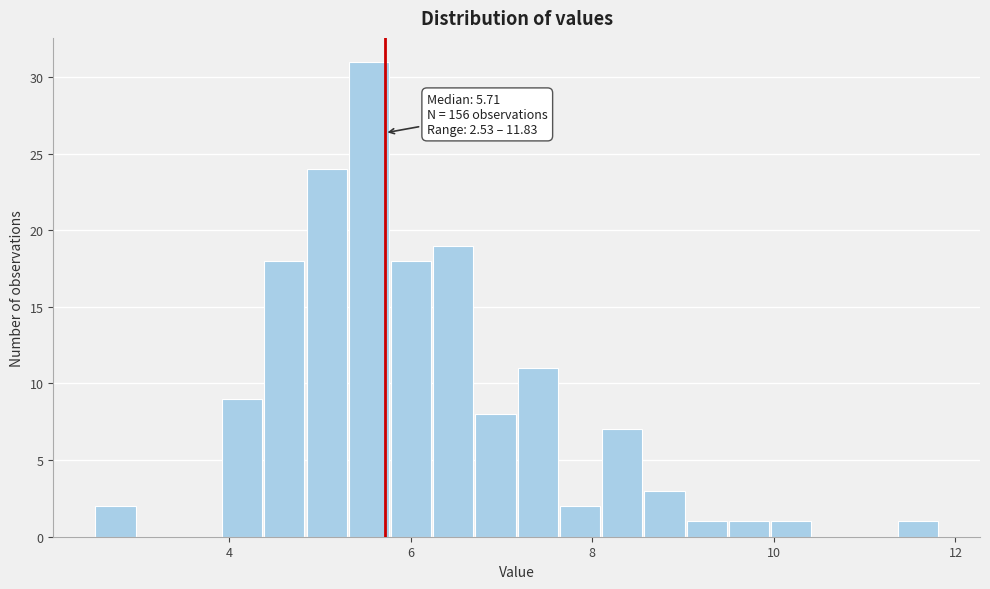

Around what value on the x-axis is the tallest bar? Give the approximate position of its centre, as read against the axis.

5.6